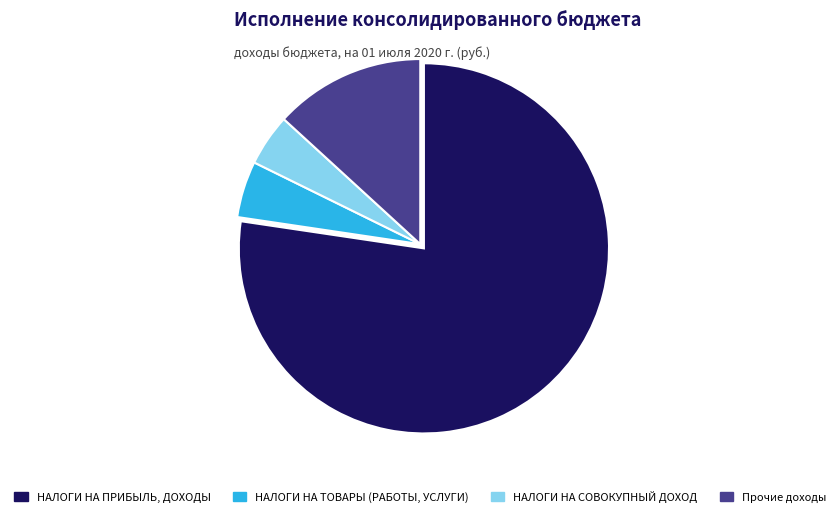

Does any single category account for the majority?

Yes